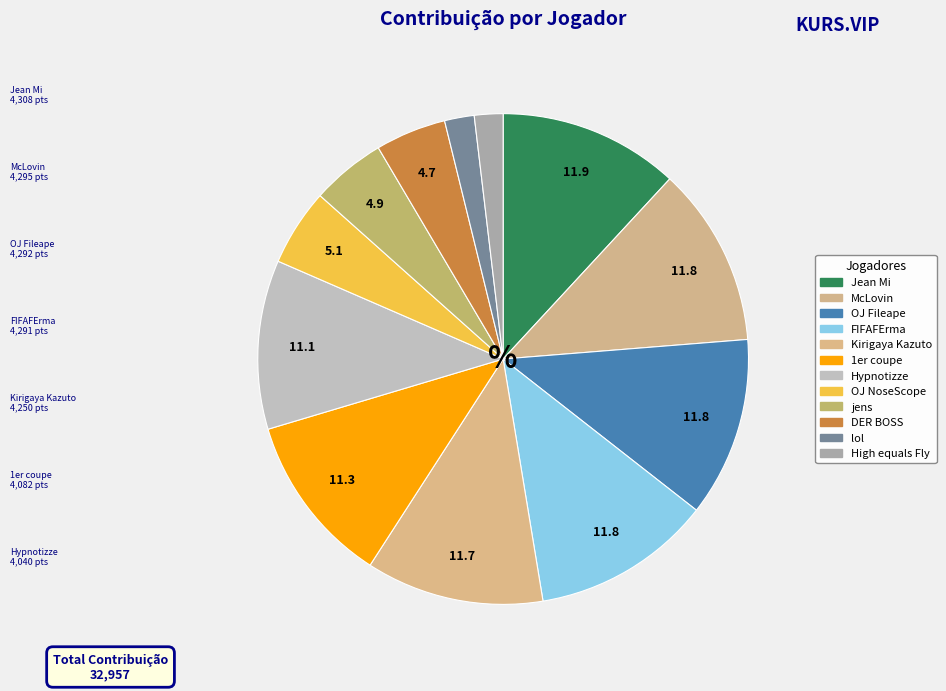

Rank the categories by value from lowest to highest.

High equals Fly, lol, DER BOSS, jens, OJ NoseScope, Hypnotizze, 1er coupe, Kirigaya Kazuto, FIFAFErma, OJ Fileape, McLovin, Jean Mi